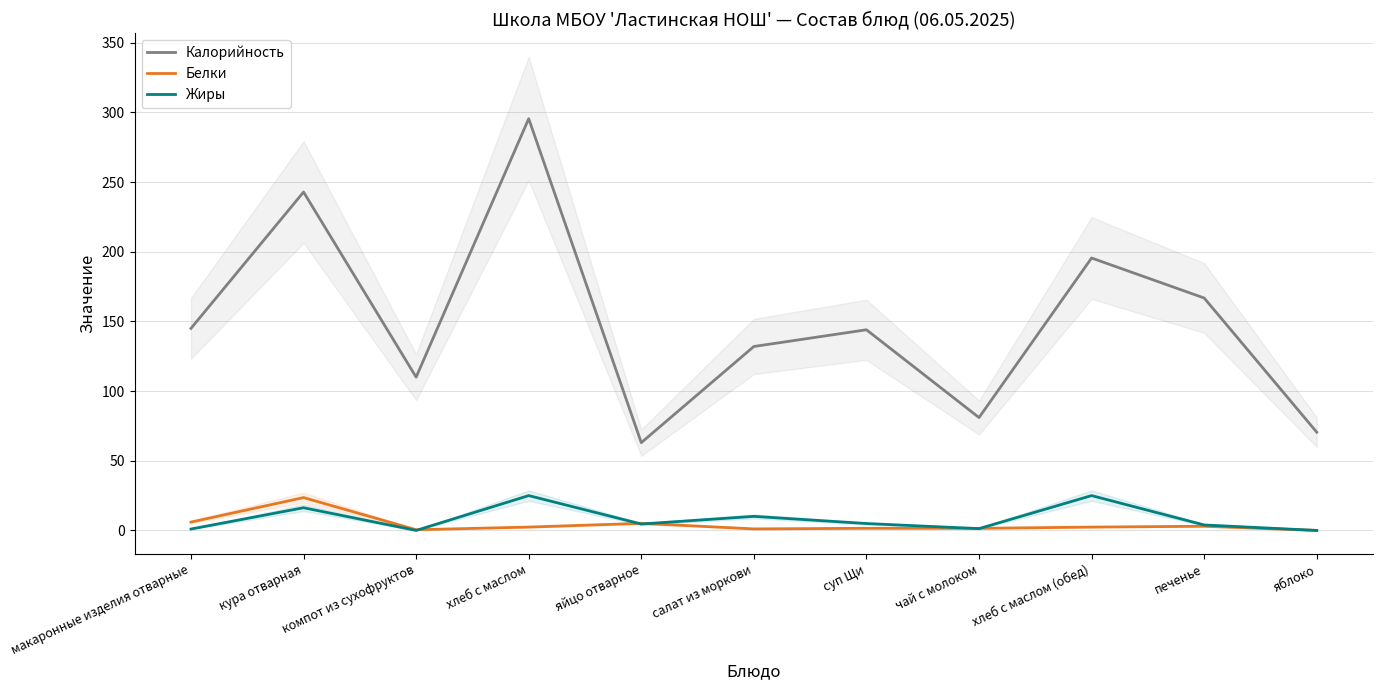

Where is the first local maximum for Белки?

кура отварная